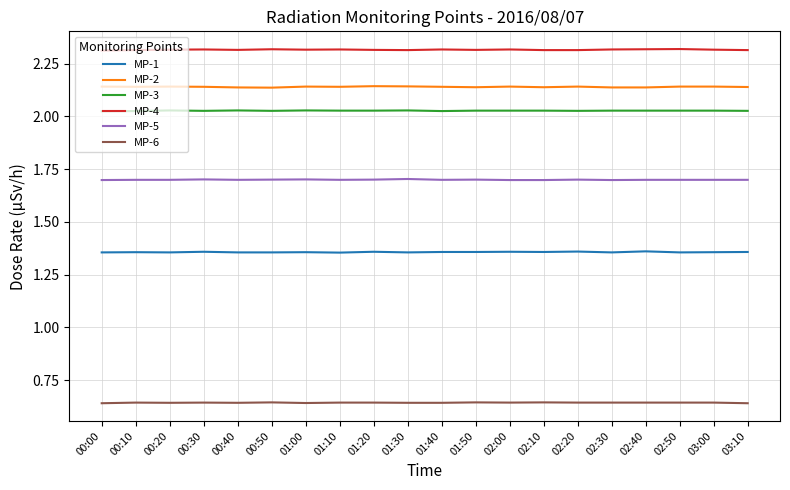

What is the spread (max minus min) of values at 02:50?

1.7